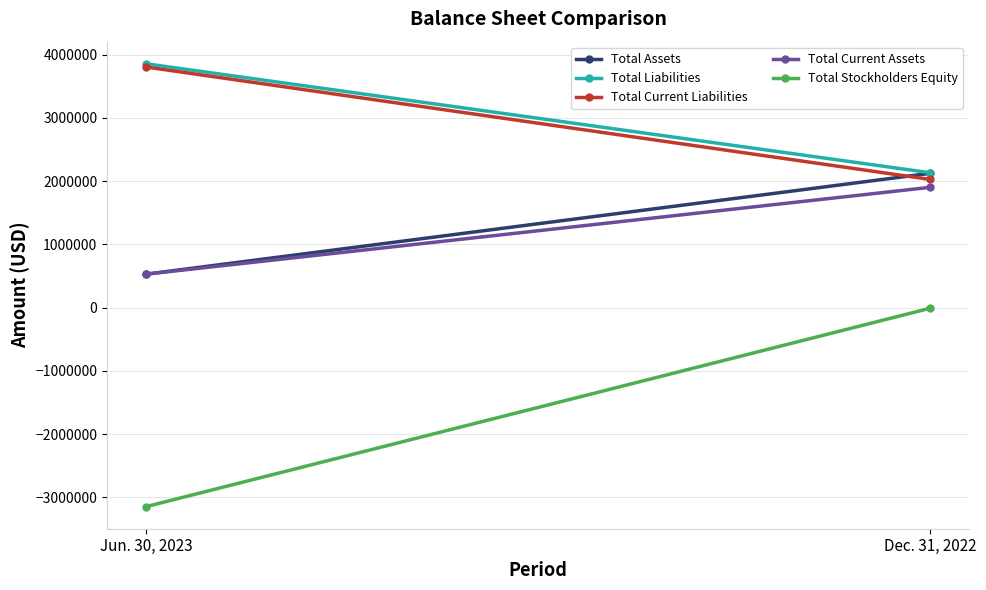

Which category has the lowest value in the Total Assets series?

Jun. 30, 2023